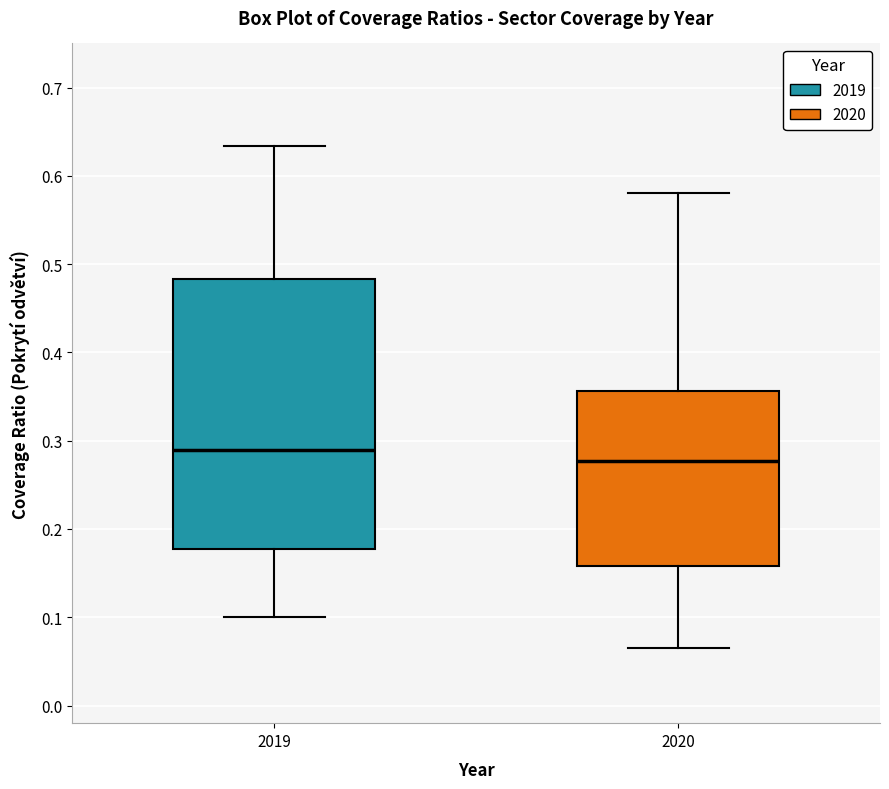

Which box is the tallest, from its lower edge to its upper edge?

2019